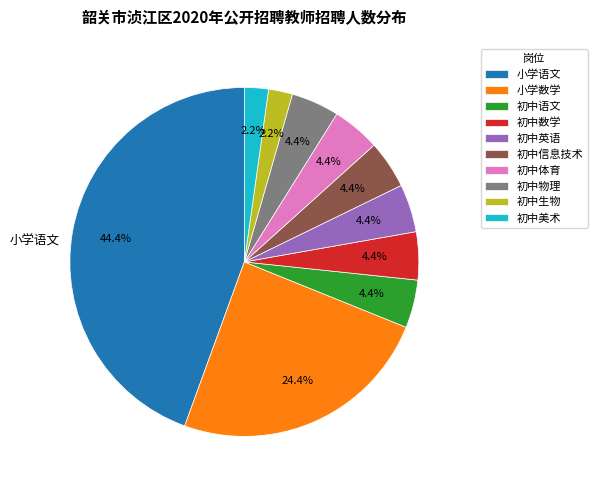

The 初中英语 slice represents 10% of the pie. True or false?

False